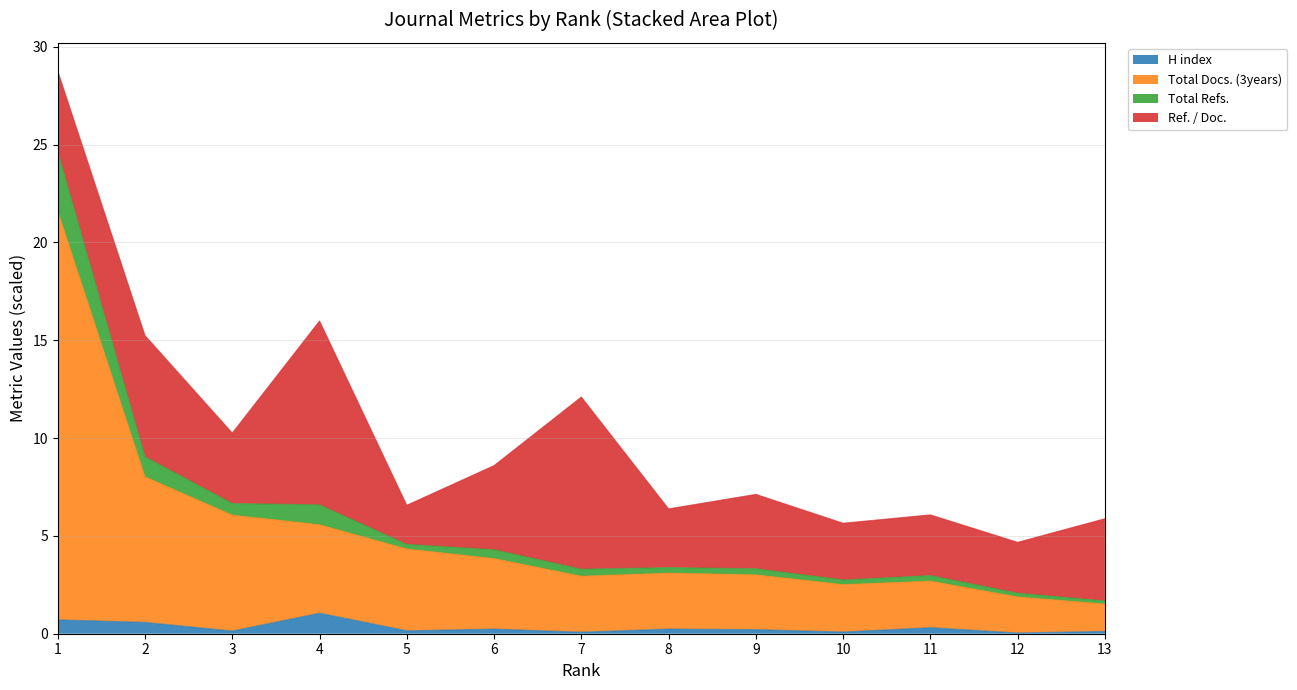

How many interior local valleys does the Total Docs. (3years) series have?

2